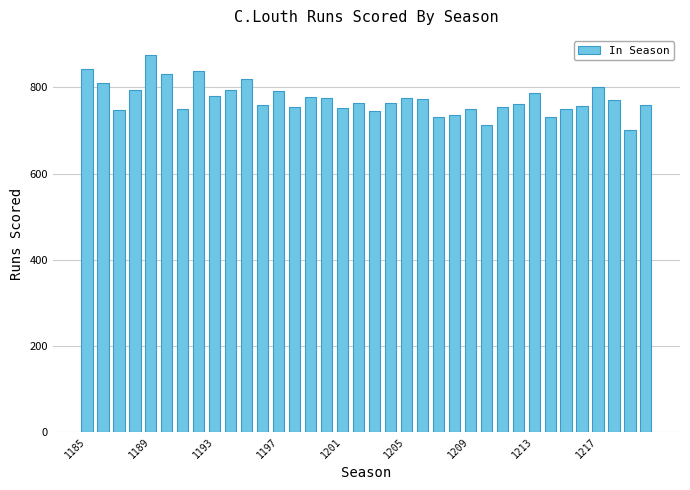

What is the sum of all values?

27825